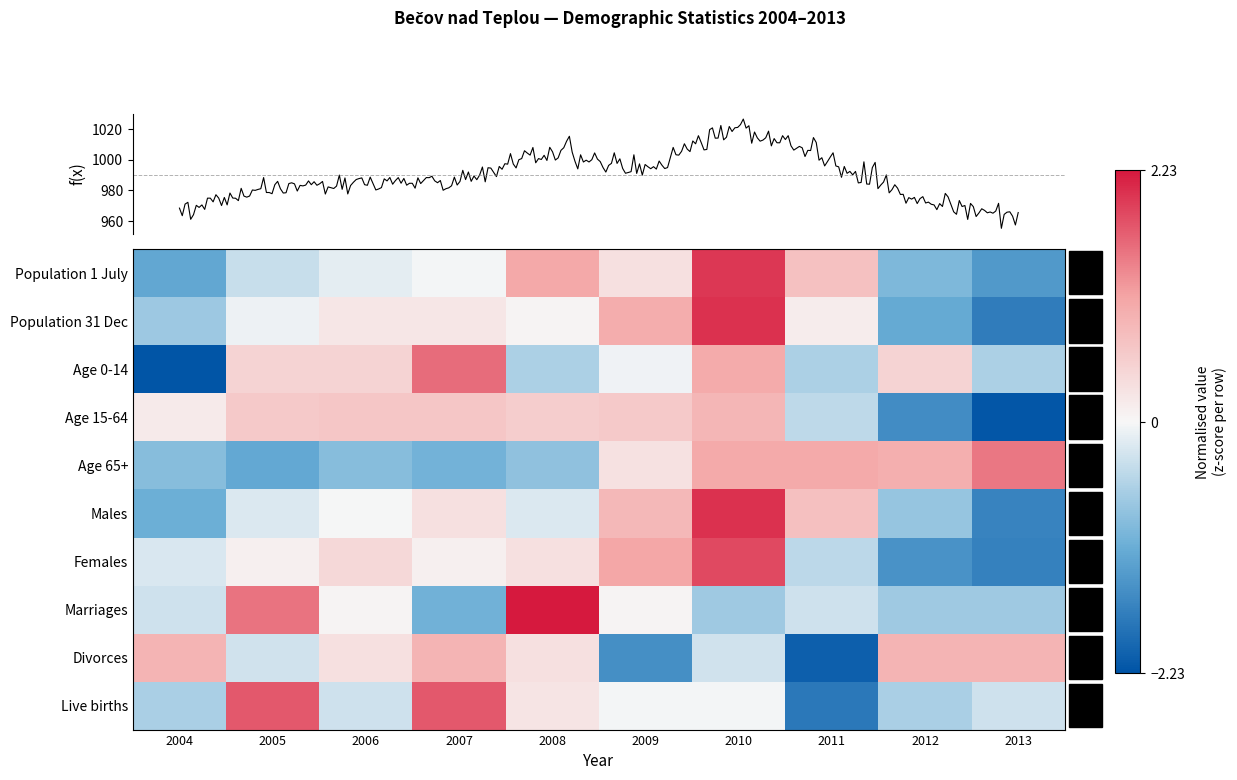

Where does the Age 15-64 series first go above 0?

2004